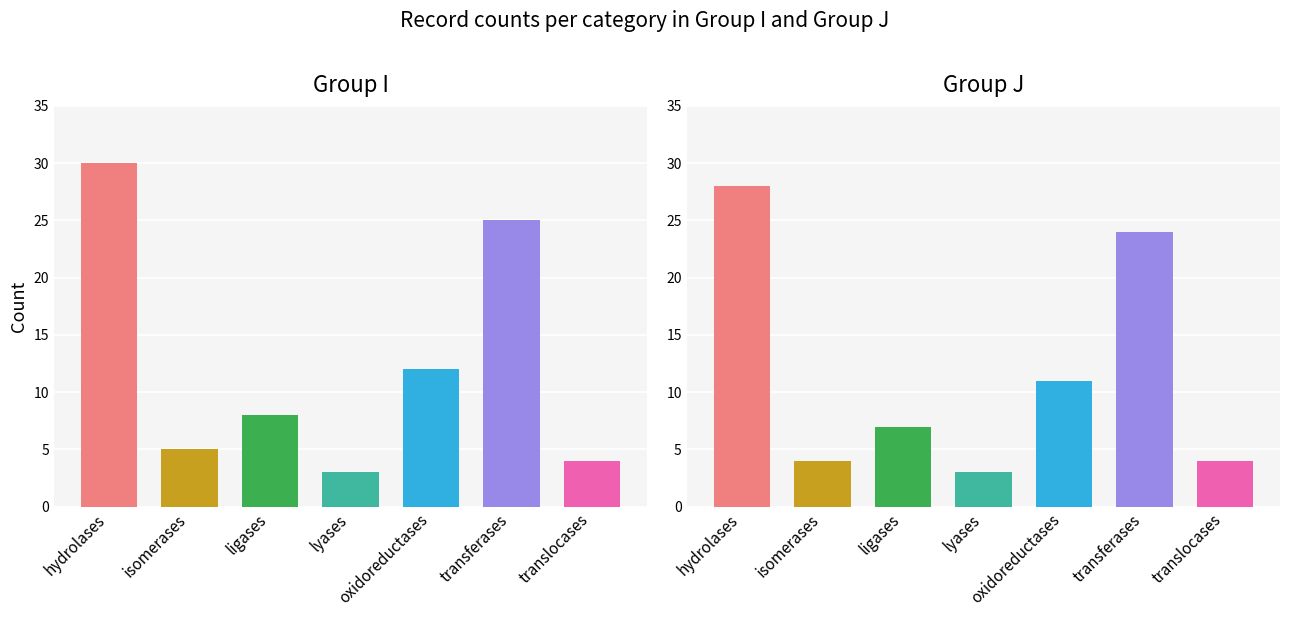

True or false: Group J has a value of 1 at 10.

False